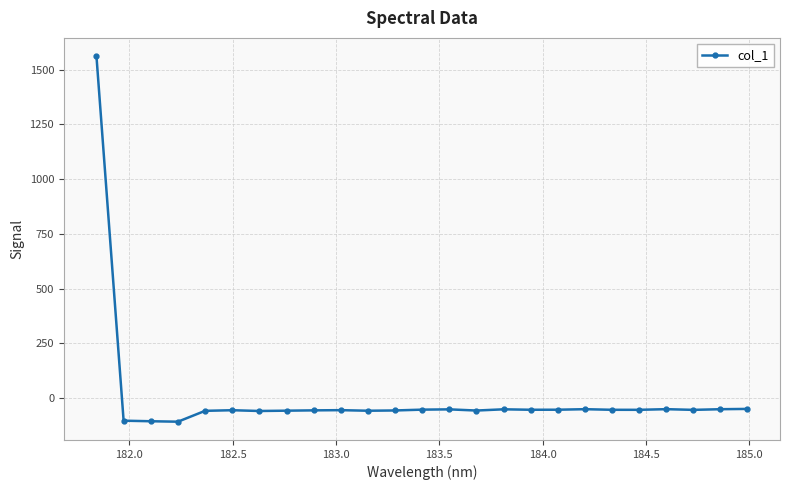

How many values are below -53?

17